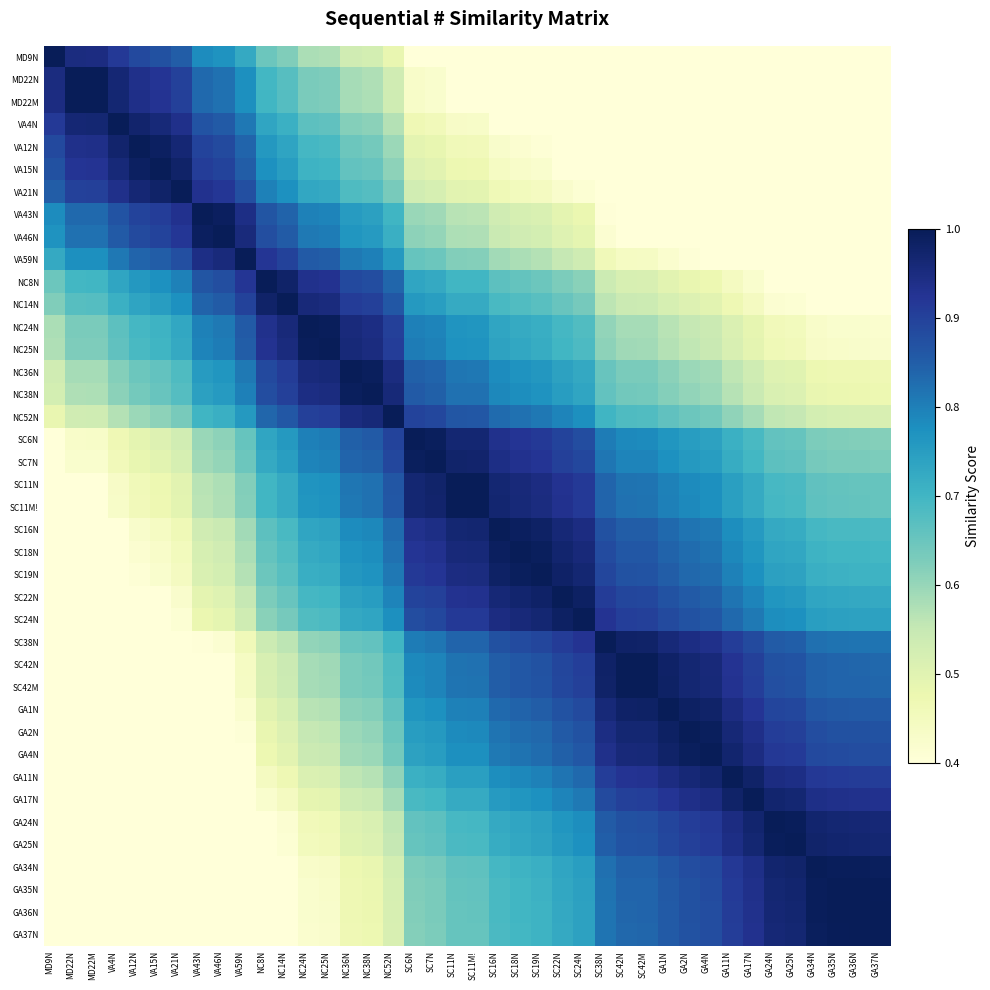

At which category is the sum across all series the highest?

SC11N